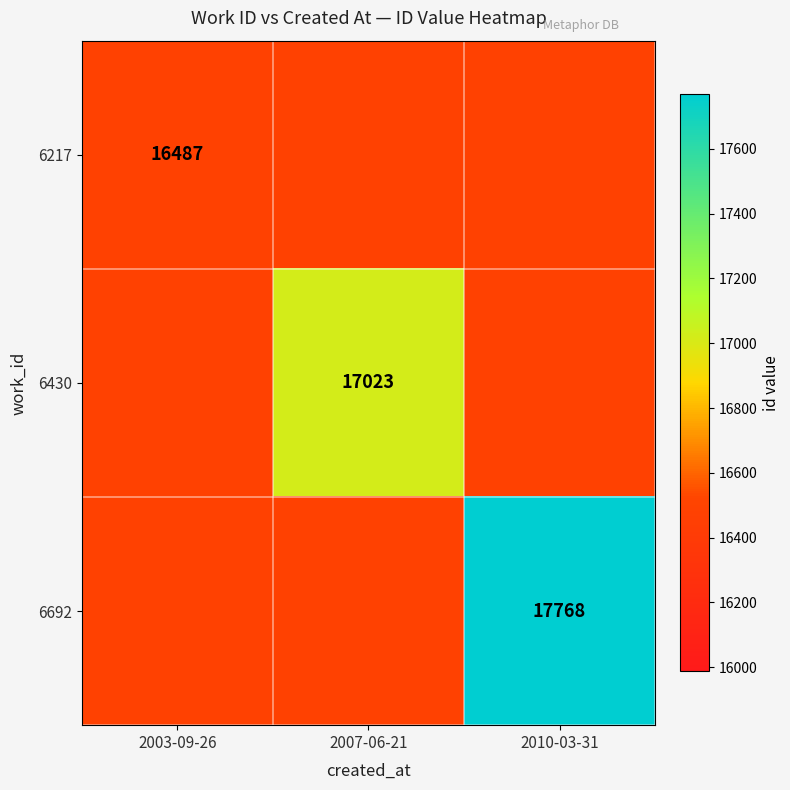

Is it true that 6430 equals 17023 at 2007-06-21?

True